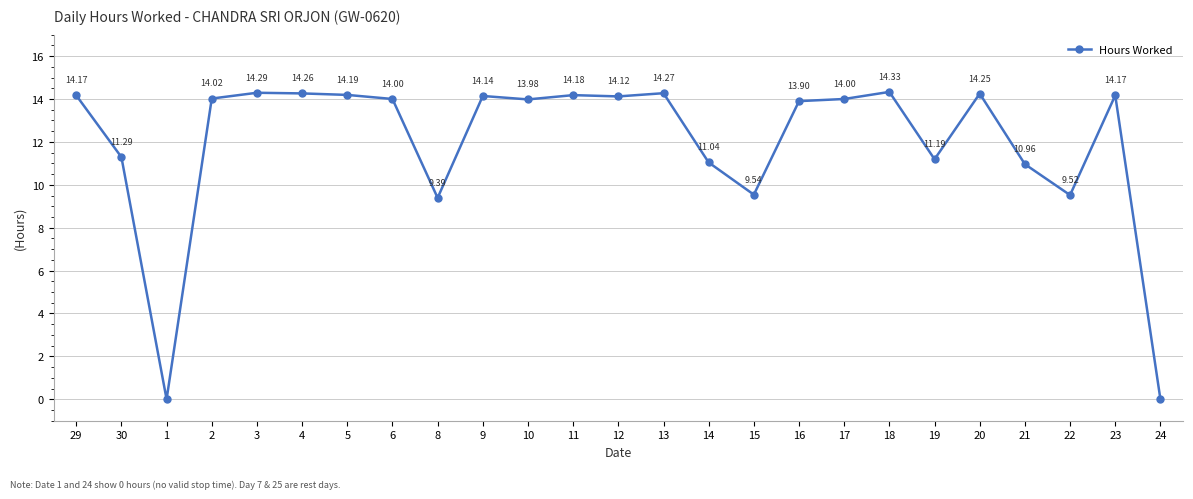

What is the label of the 5th point from the right?

20